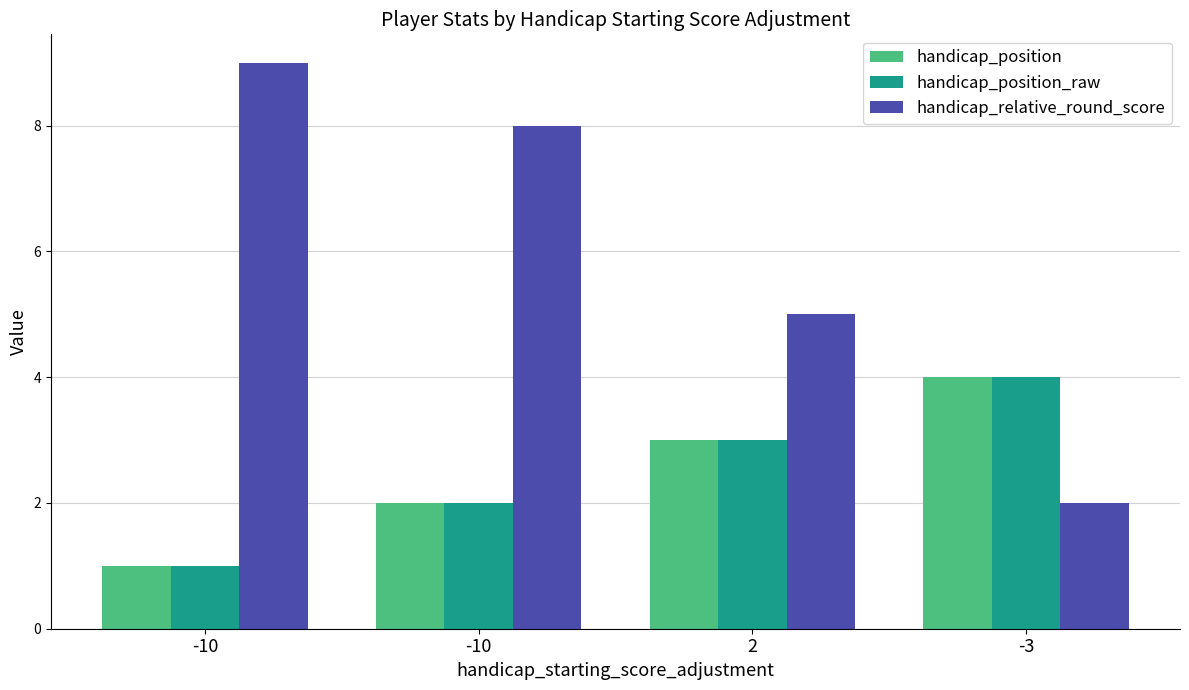

Between -10 and -10, which series saw the biggest shift?

handicap_position